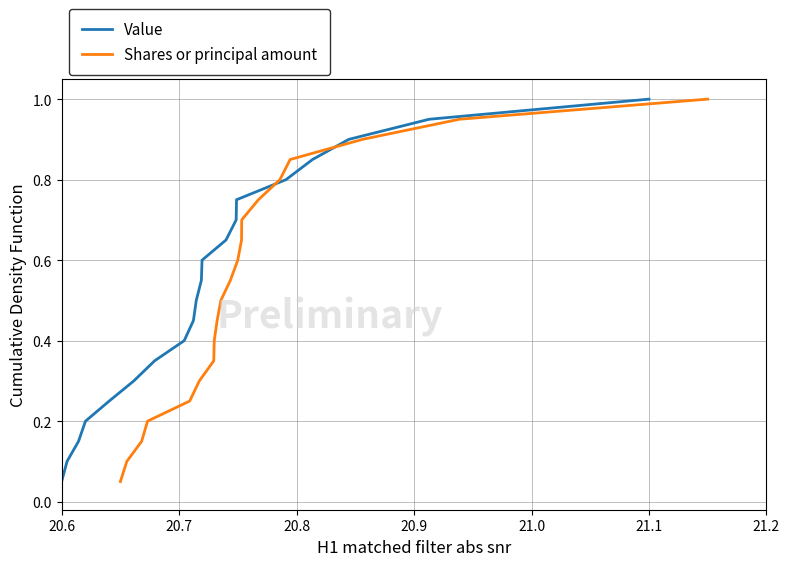

What is the highest value of the Value series?

1.0